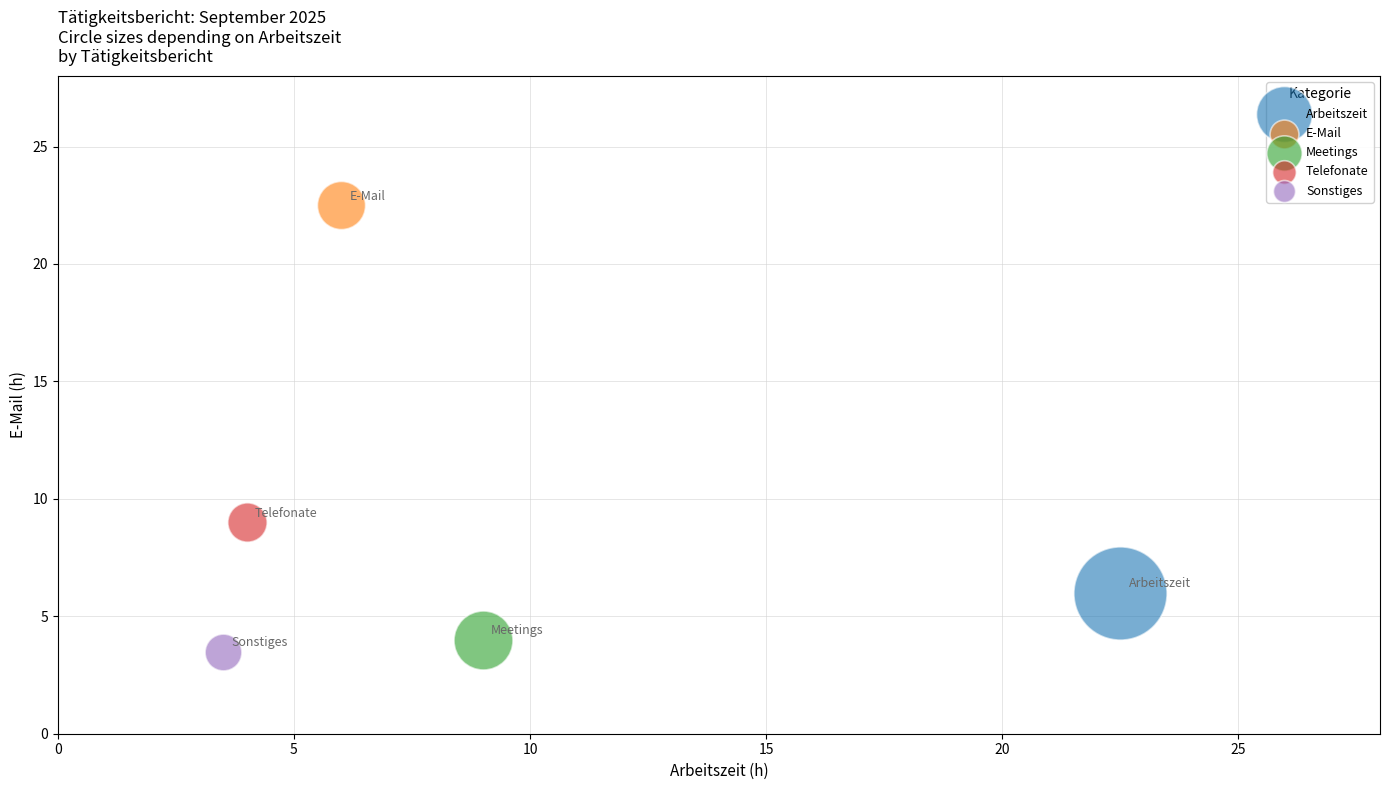

What are all the series names shown in the legend?

Arbeitszeit, E-Mail, Meetings, Telefonate, Sonstiges